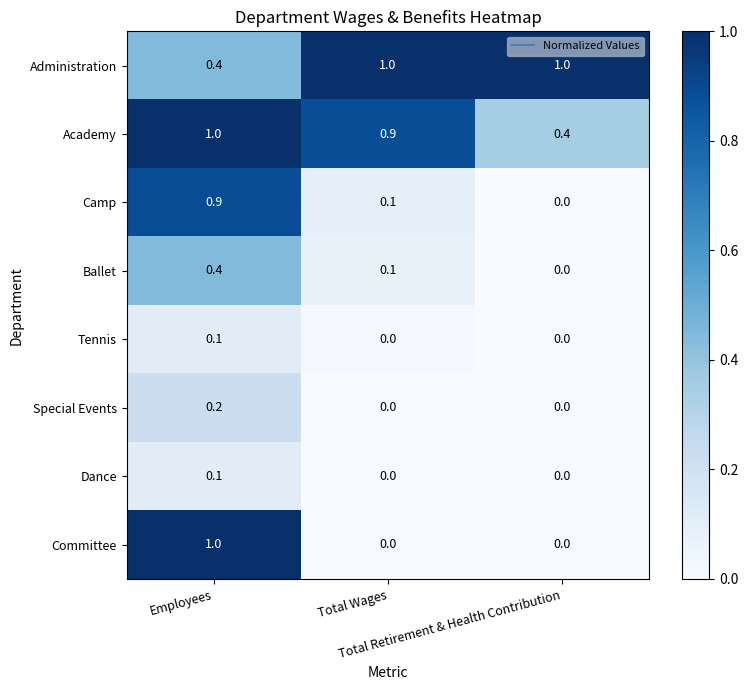

Count the Dance values in the range 0 to 1.

3